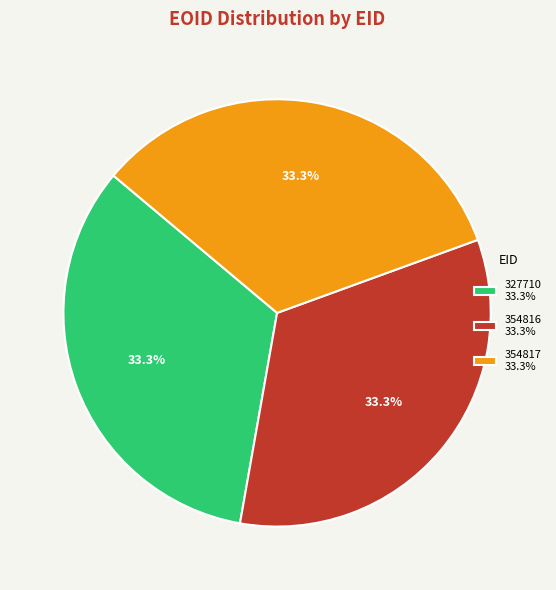

What percentage is NOT represented by 327710?

66.7%